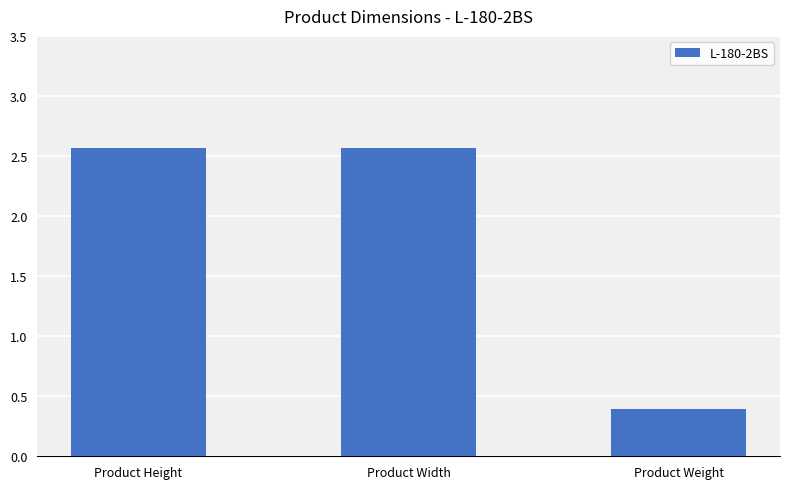

Where is the data nearest to the value 1?

Product Weight